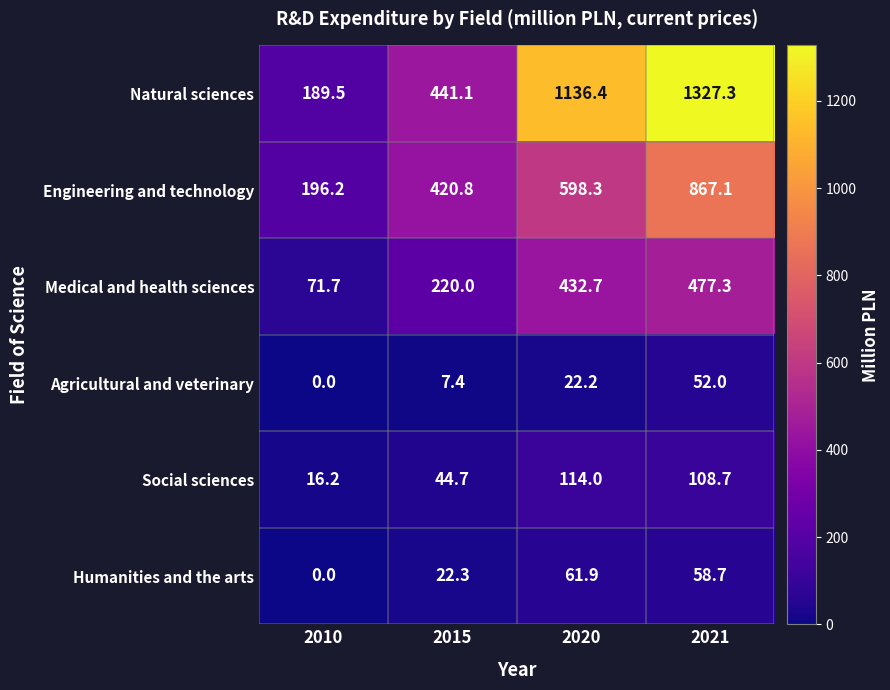

Is the value of Social sciences at 2021 greater than the value of Medical and health sciences at 2021?

No